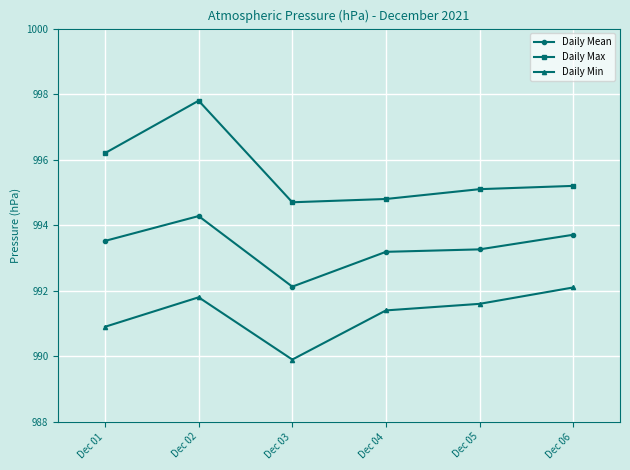

At which label does Daily Max first exceed 995?

Dec 01